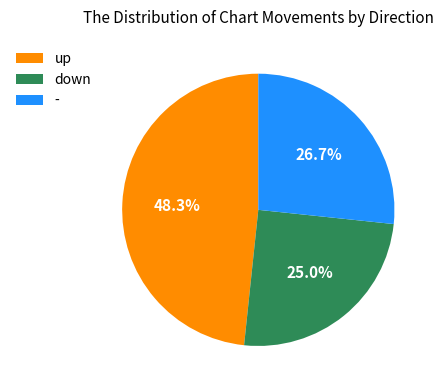

What is the ratio of the value at up to the value at down?

1.9